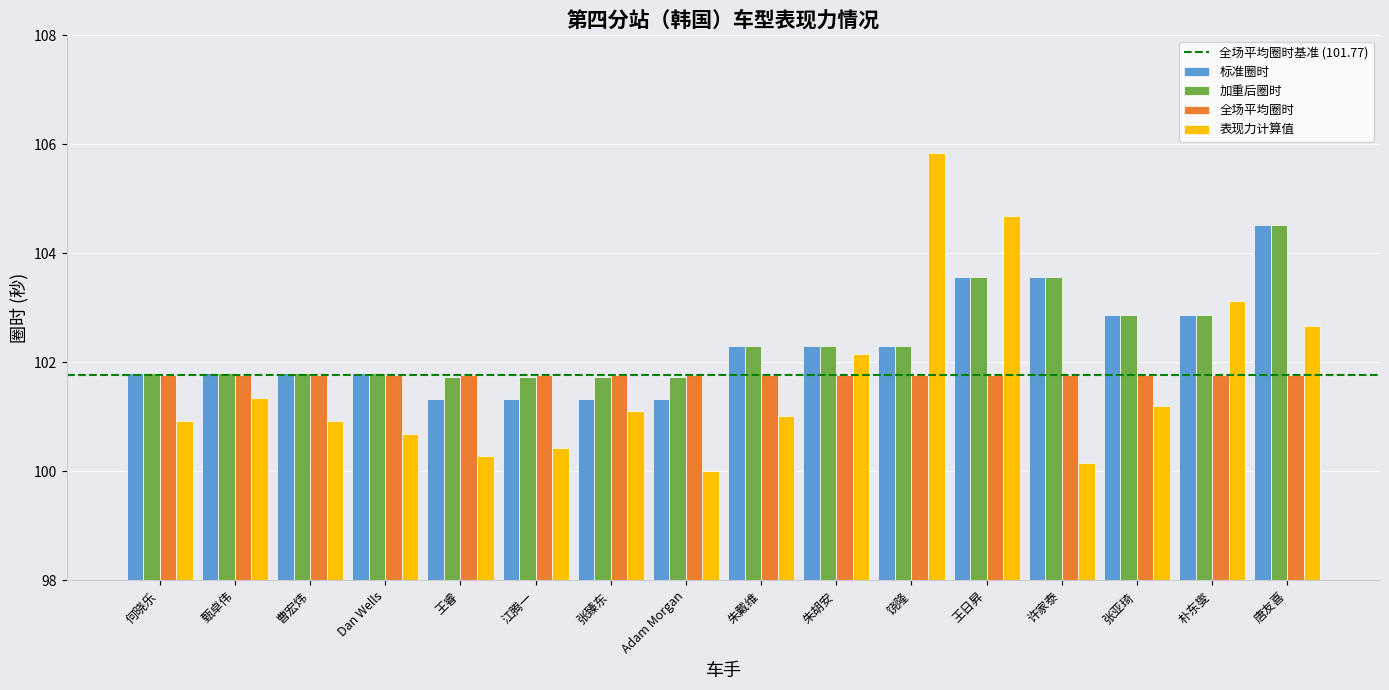

True or false: 标准圈时 has a value of 104.5 at 唐友喜.

True